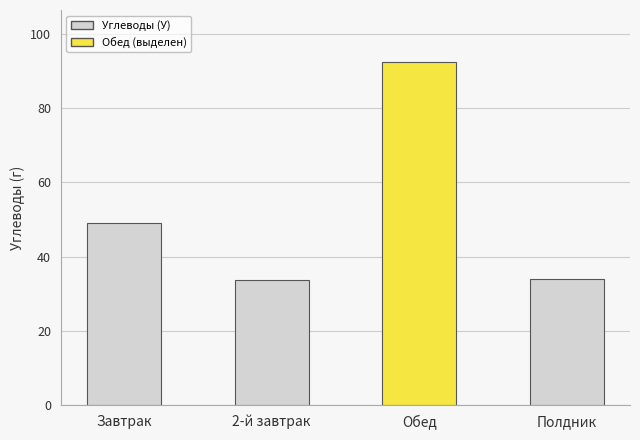

Which category has the highest value across all series?

Обед